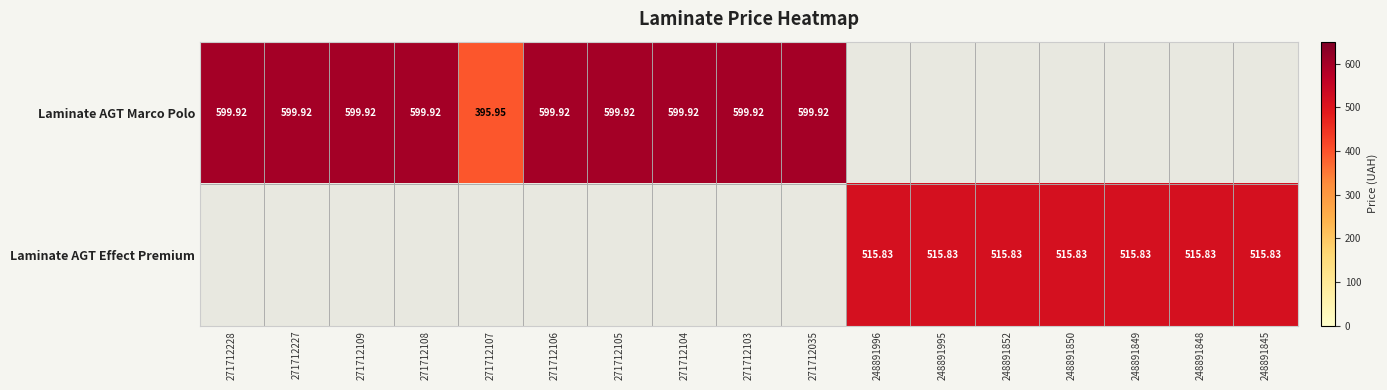

Which category has the highest value across all series?

271712228